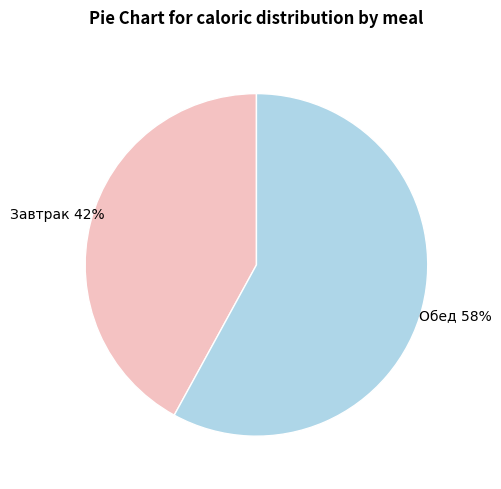

To the nearest percent, what is the average slice percentage?

50%